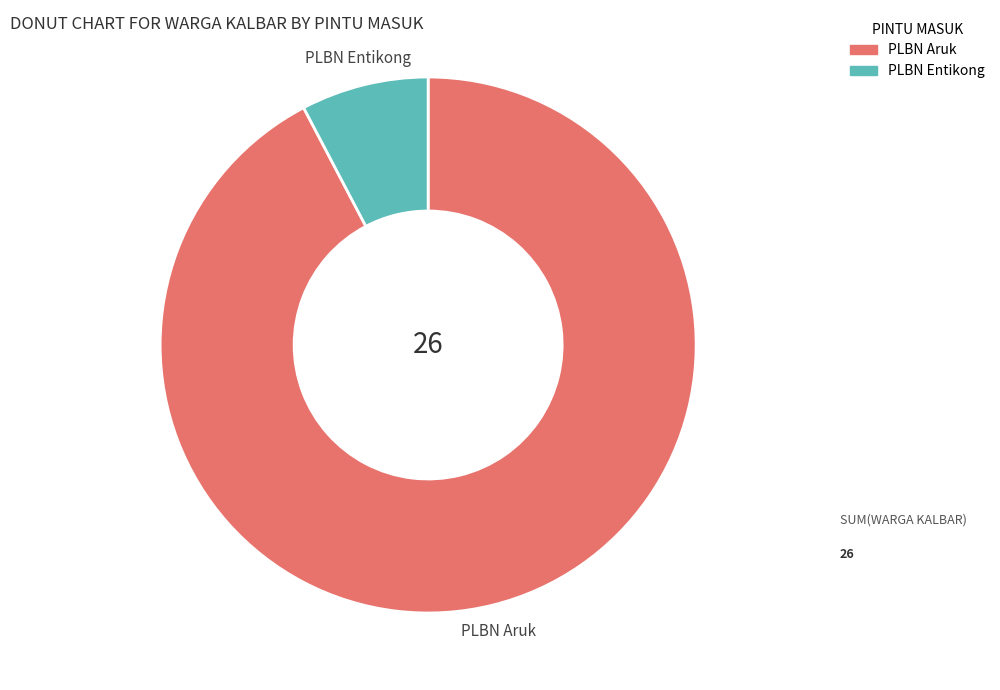

Is it true that PLBN Entikong is 19% of the pie?

False